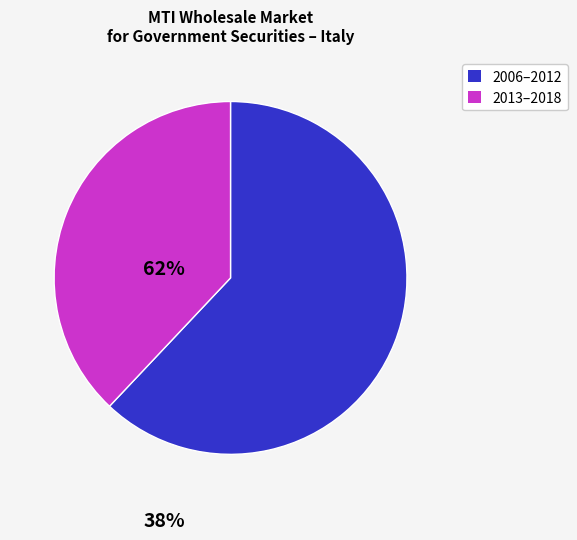

Is there any slice that represents more than half of the pie?

Yes